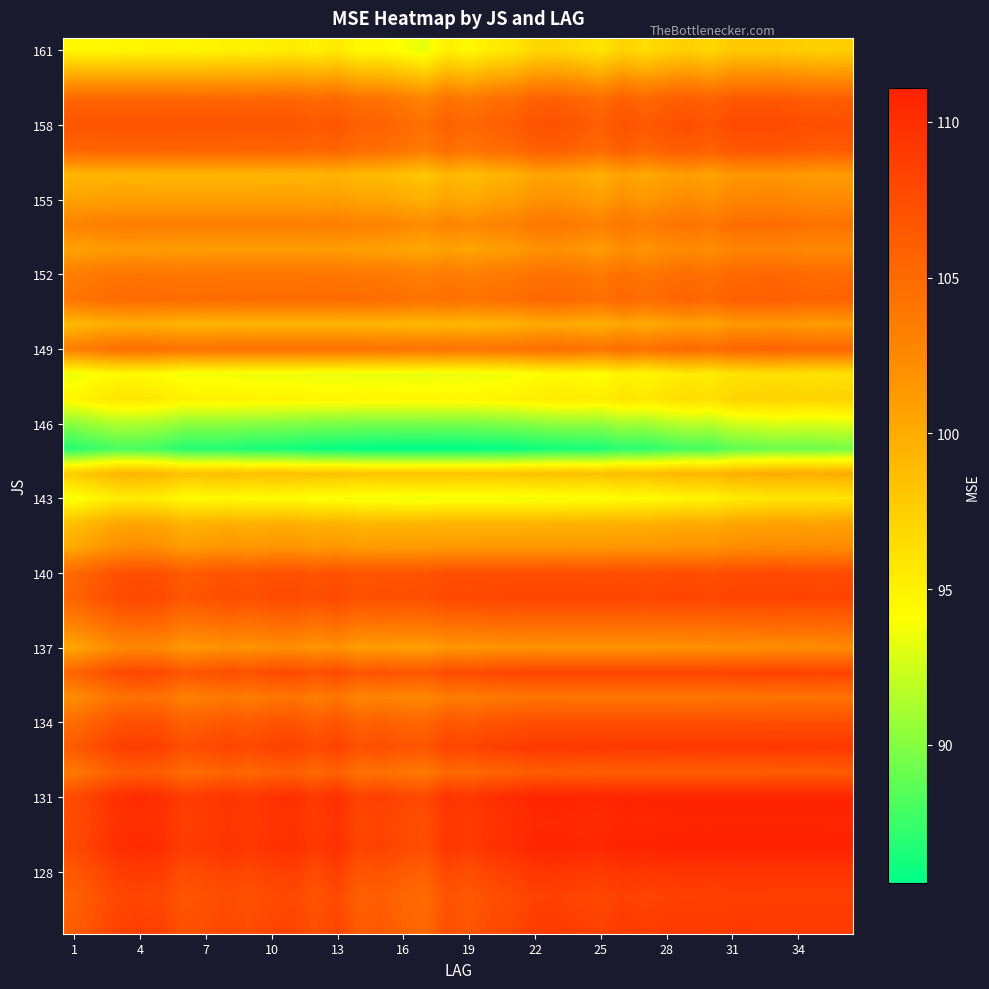

Count the number of categories in the chart.

36